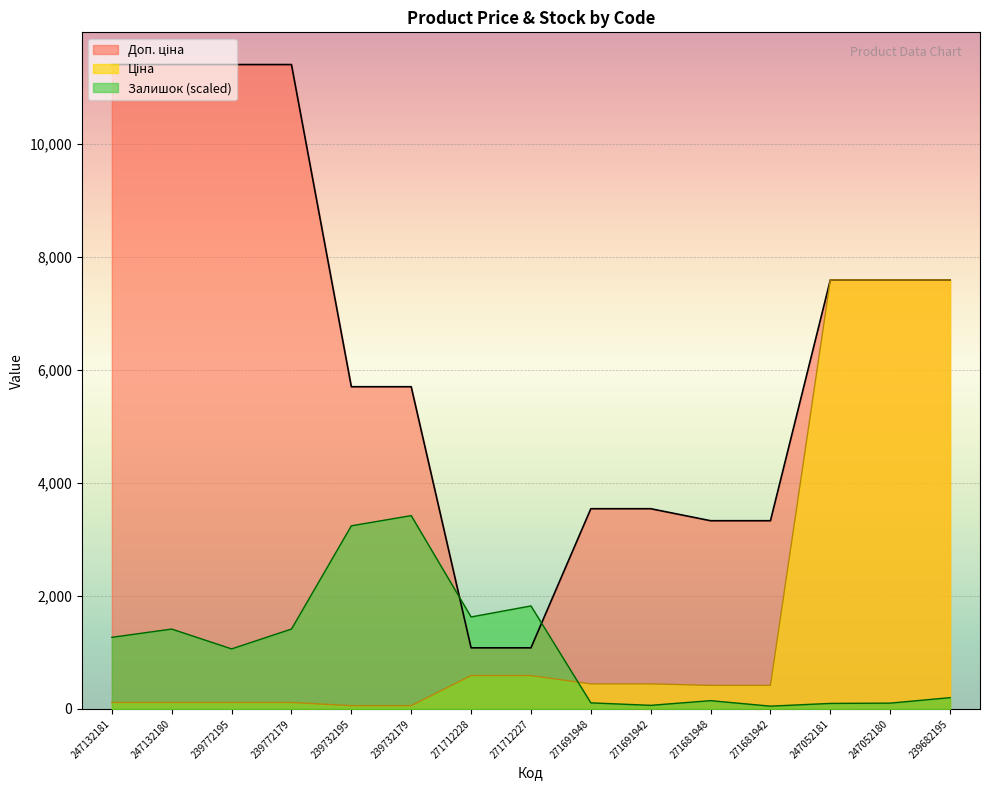

The Залишок (scaled) series shows 107.3 at 271691948. True or false?

True